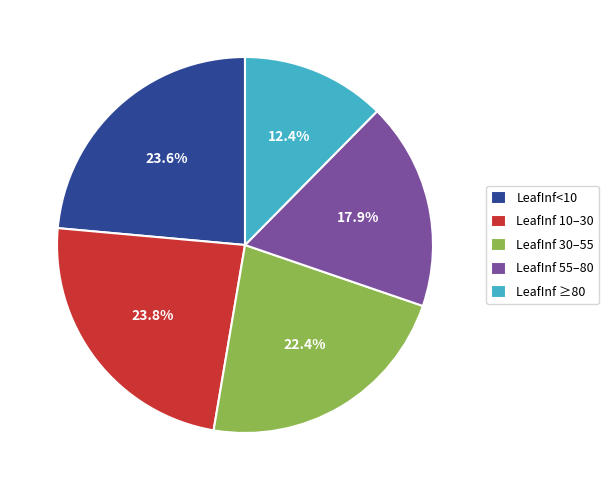

Is LeafInf<10 the majority of the pie?

No